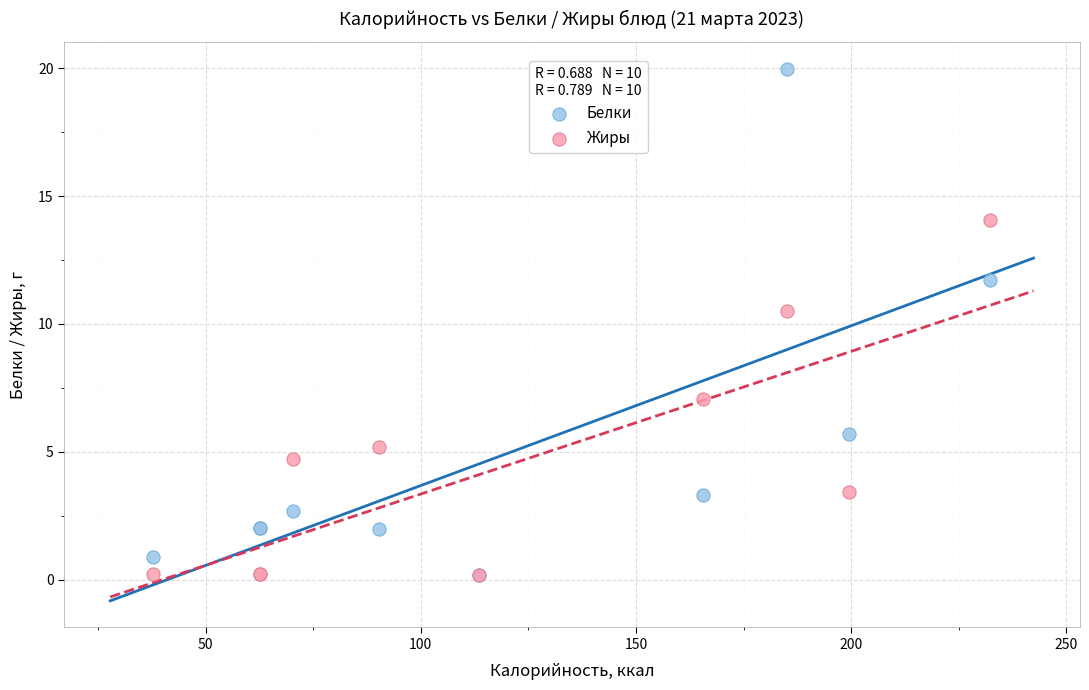

In the Белки series, what Y value is closest to 10?

11.7